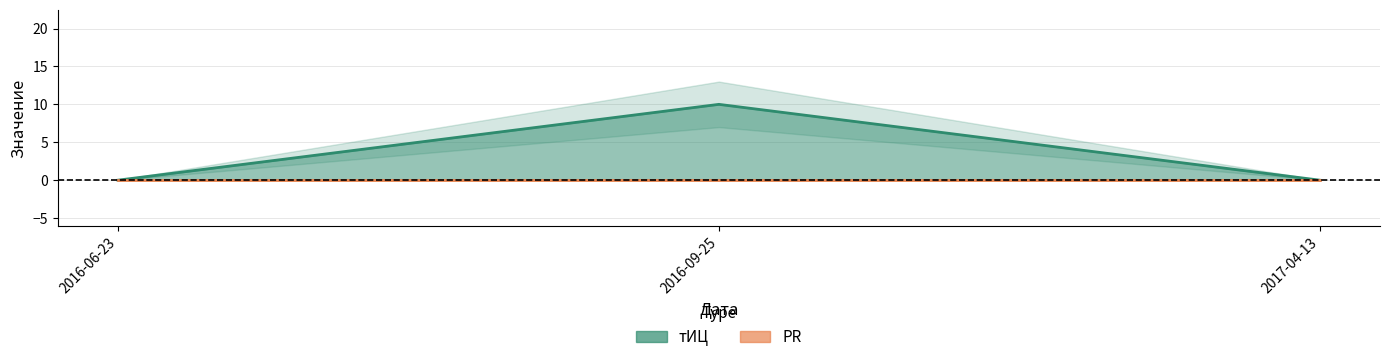

How many categories are shown in the chart?

3